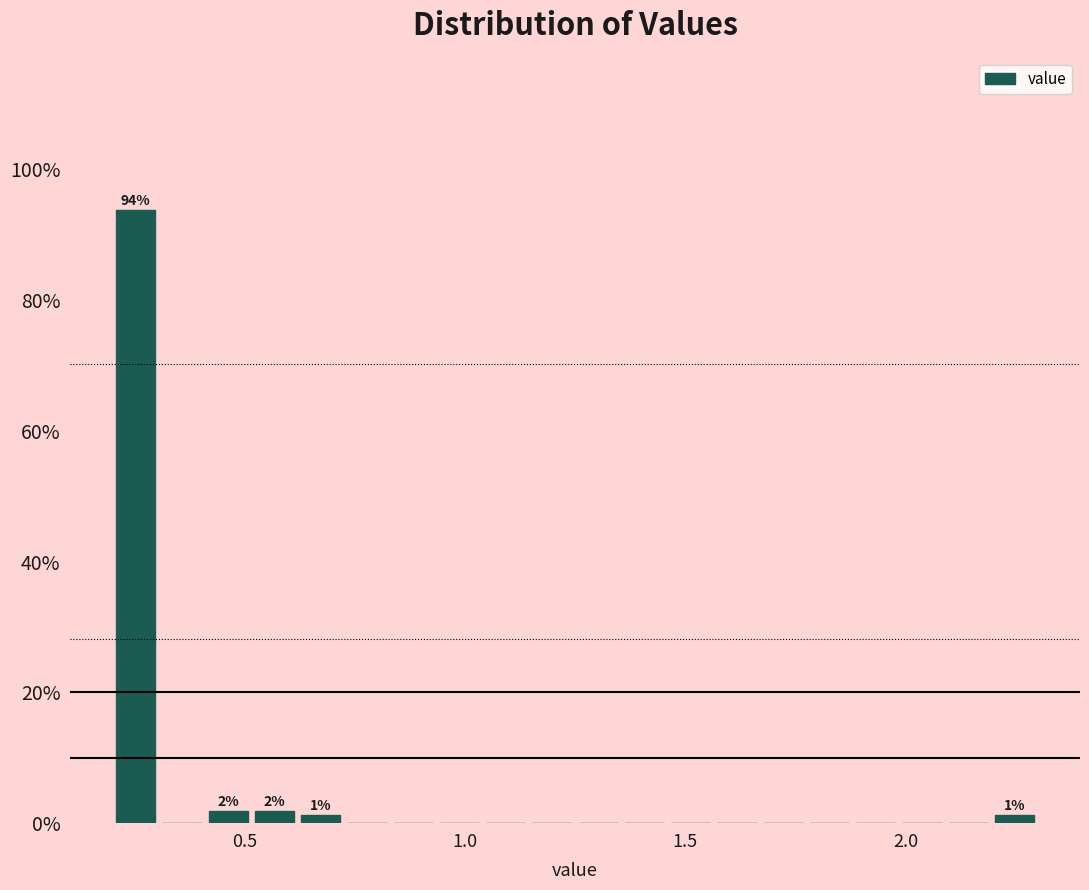

Read against the x-axis, roughly where is the centre of the tallest bar?

0.25